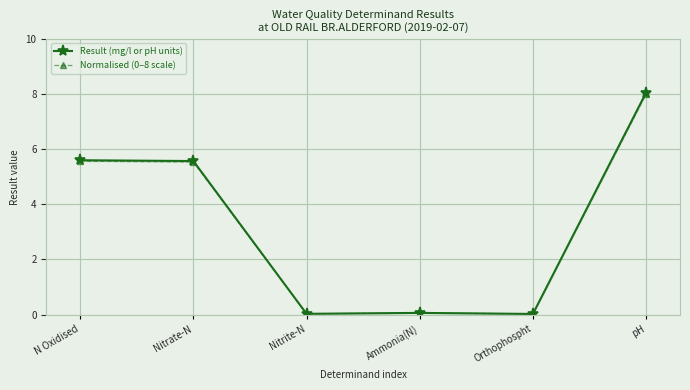

What value does the Result (mg/l or pH units) series have at Nitrate-N?

5.6